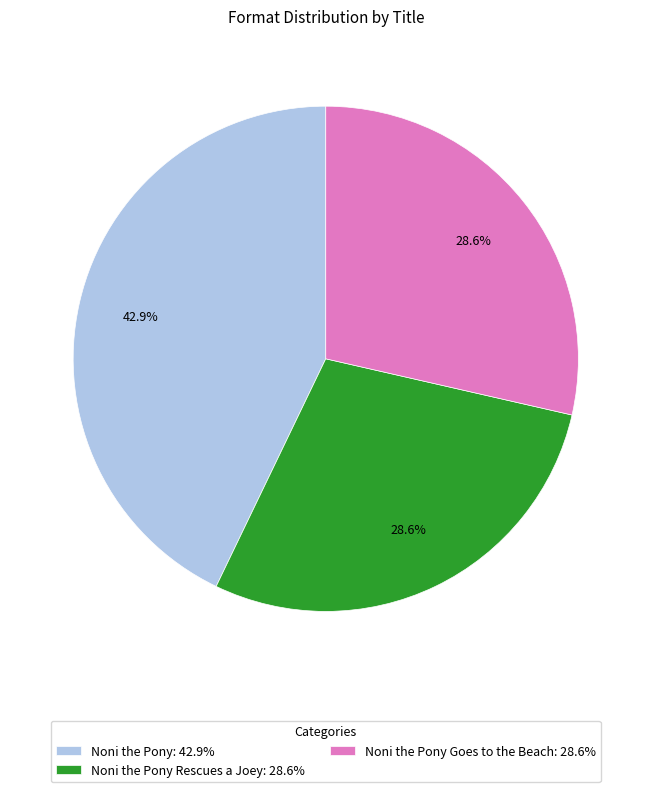

What is the largest slice in the pie chart?

Noni the Pony: 42.9%